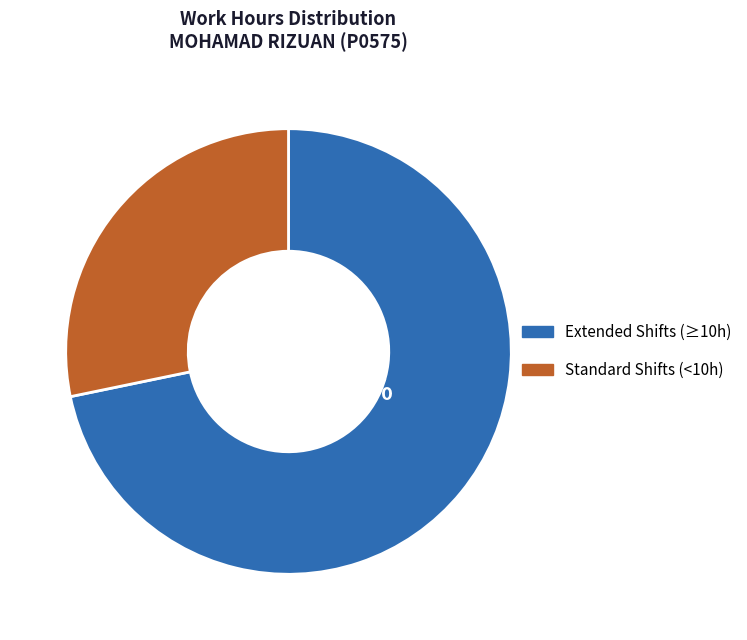

Rank the categories by value from lowest to highest.

Standard Shifts (<10h), Extended Shifts (≥10h)